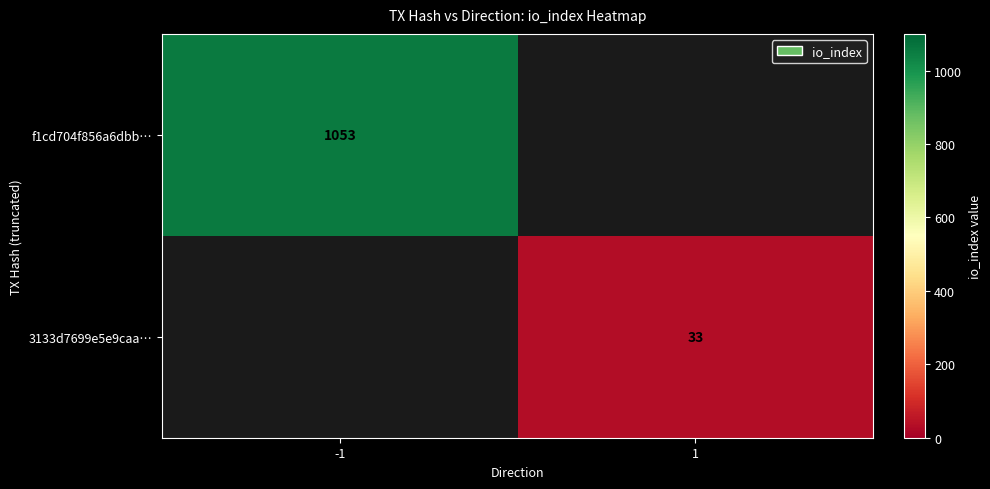

Is the value of 3133d7699e5e9caa… at 1 greater than the value of f1cd704f856a6dbb… at -1?

No